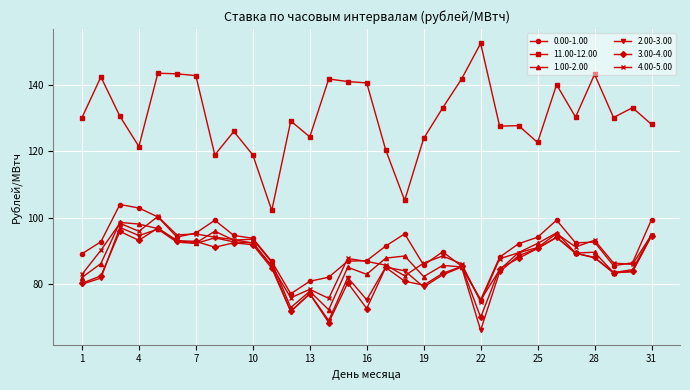

Count the number of data series in this chart.

6